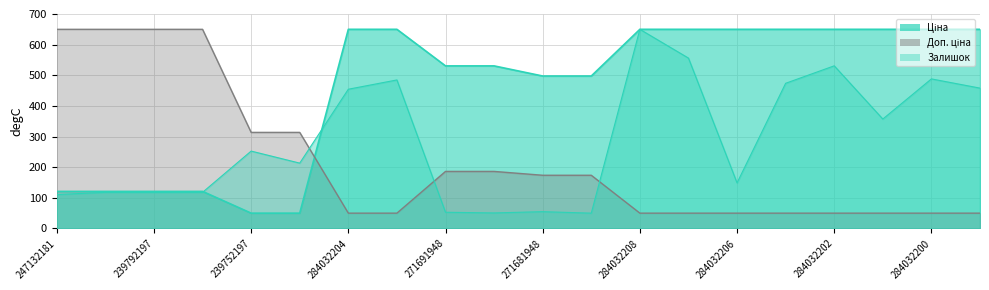

What is the label of the 20th point from the left?

284032199